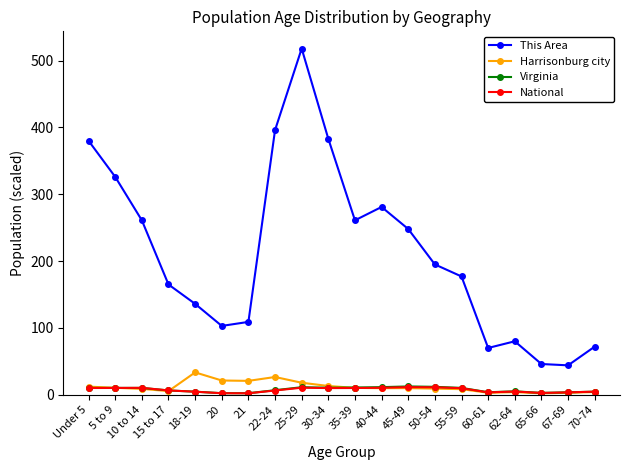

How many data points in National are less than 9?

10